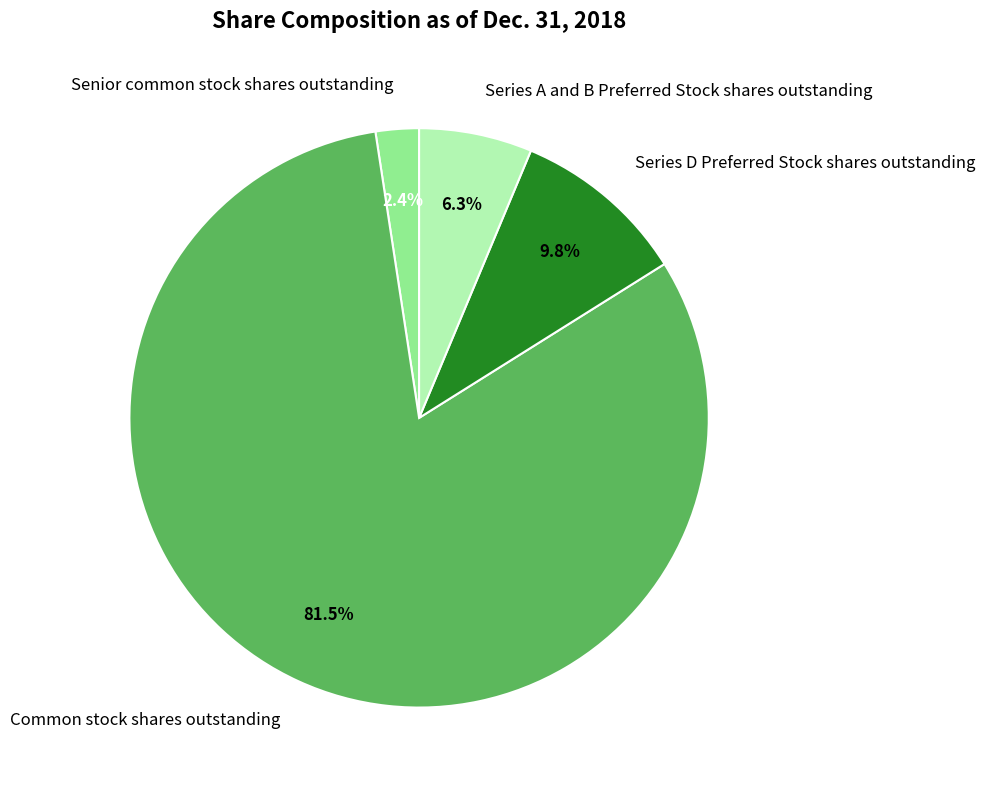

To the nearest percent, what is the difference between the largest and smallest slice percentages?

79%